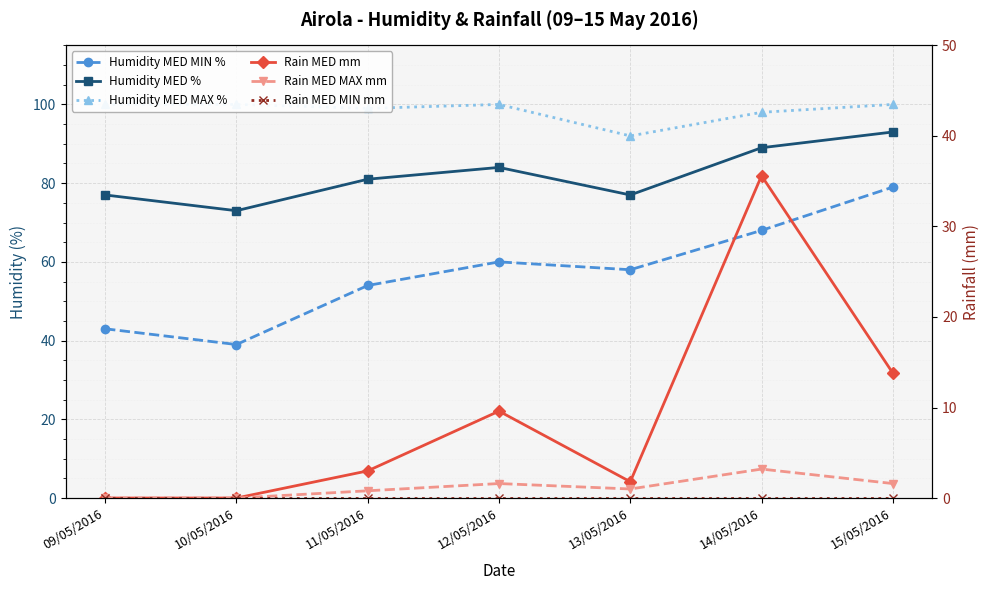

Reading right to left, what are all the values shown in this chart?

Humidity MED MIN %: 15/05/2016=79.0	14/05/2016=68.0	13/05/2016=58.0	12/05/2016=60.0	11/05/2016=54.0	10/05/2016=39.0	09/05/2016=43.0
Humidity MED %: 15/05/2016=93.0	14/05/2016=89.0	13/05/2016=77.0	12/05/2016=84.0	11/05/2016=81.0	10/05/2016=73.0	09/05/2016=77.0
Humidity MED MAX %: 15/05/2016=100.0	14/05/2016=98.0	13/05/2016=92.0	12/05/2016=100.0	11/05/2016=99.0	10/05/2016=100.0	09/05/2016=100.0
Rain MED mm: 15/05/2016=13.8	14/05/2016=35.6	13/05/2016=1.8	12/05/2016=9.6	11/05/2016=3.0	10/05/2016=0.0	09/05/2016=0.0
Rain MED MAX mm: 15/05/2016=1.6	14/05/2016=3.2	13/05/2016=1.0	12/05/2016=1.6	11/05/2016=0.8	10/05/2016=0.0	09/05/2016=0.0
Rain MED MIN mm: 15/05/2016=0.0	14/05/2016=0.0	13/05/2016=0.0	12/05/2016=0.0	11/05/2016=0.0	10/05/2016=0.0	09/05/2016=0.0